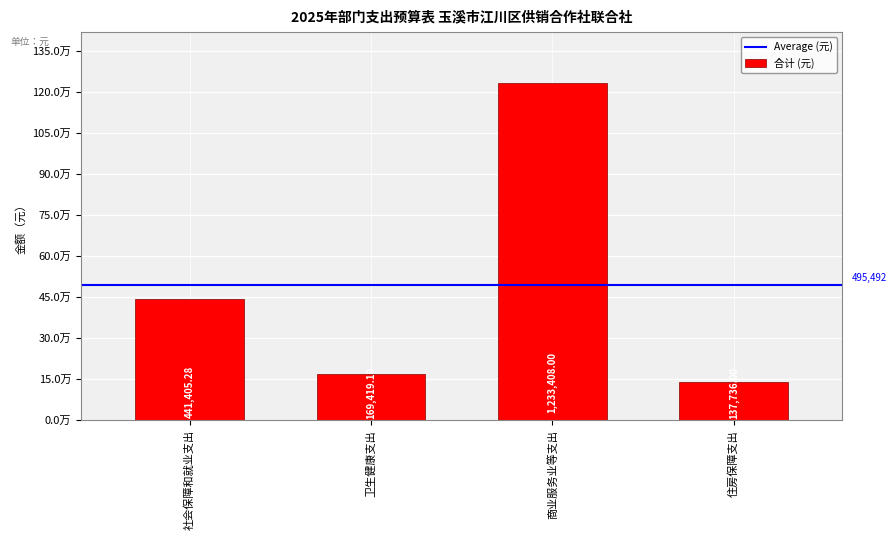

Does the chart contain any negative values?

No